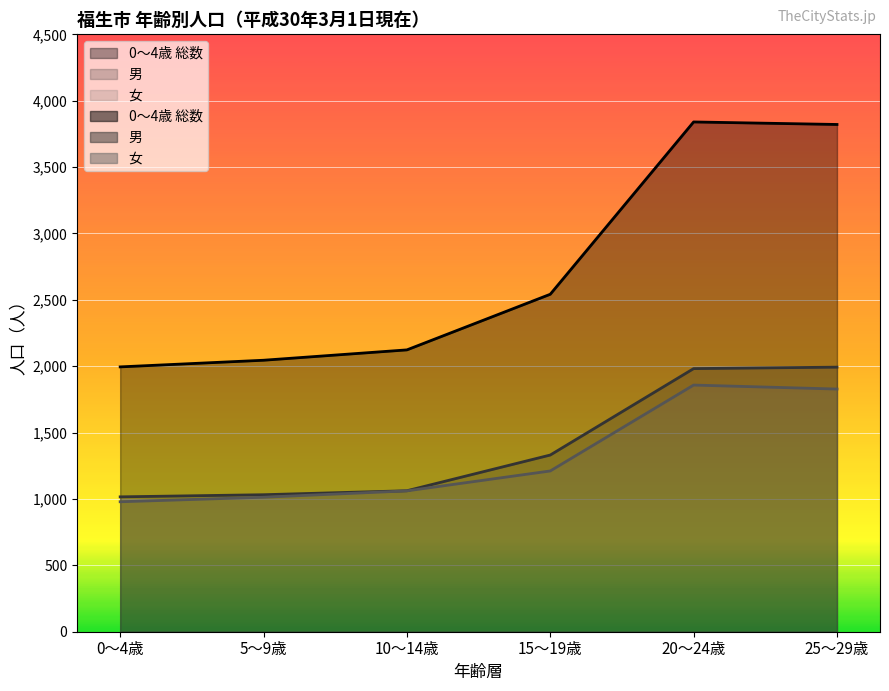

At how many categories does at least one series exceed 2900?

2